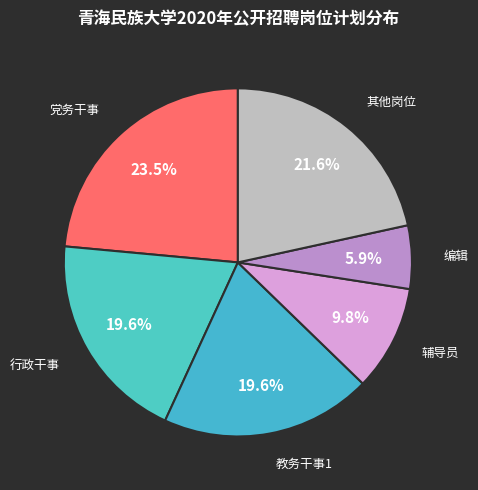

Count the number of slices in the pie.

6